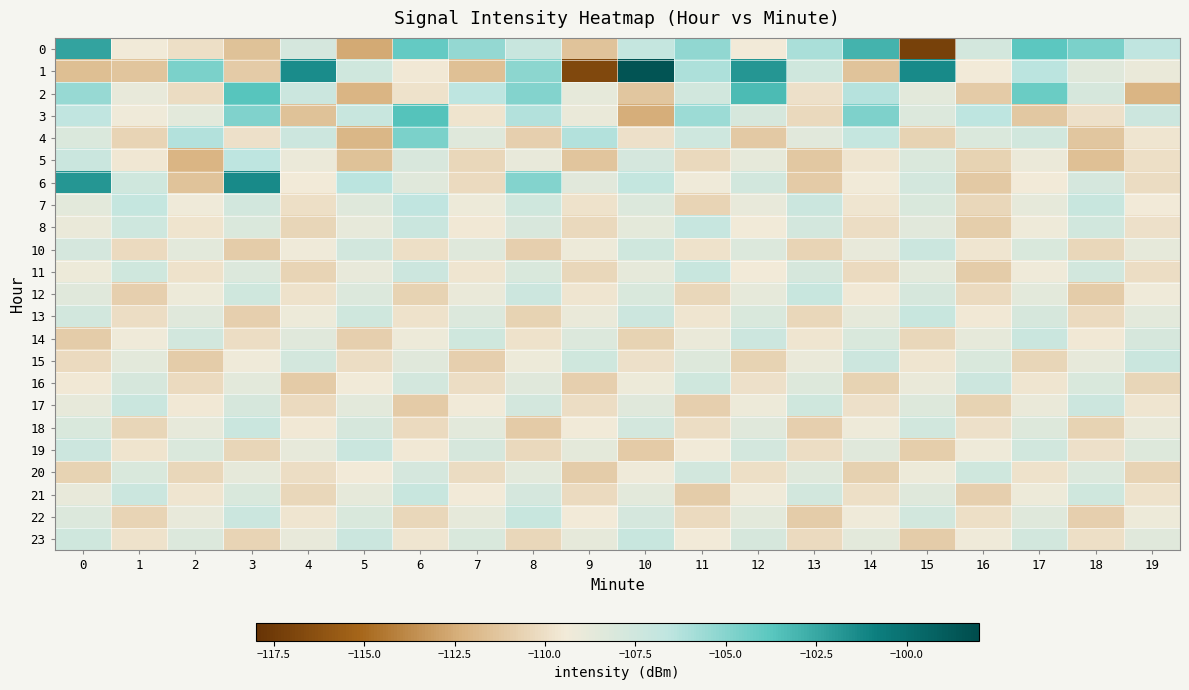

What is the maximum value shown in the chart?

-98.5